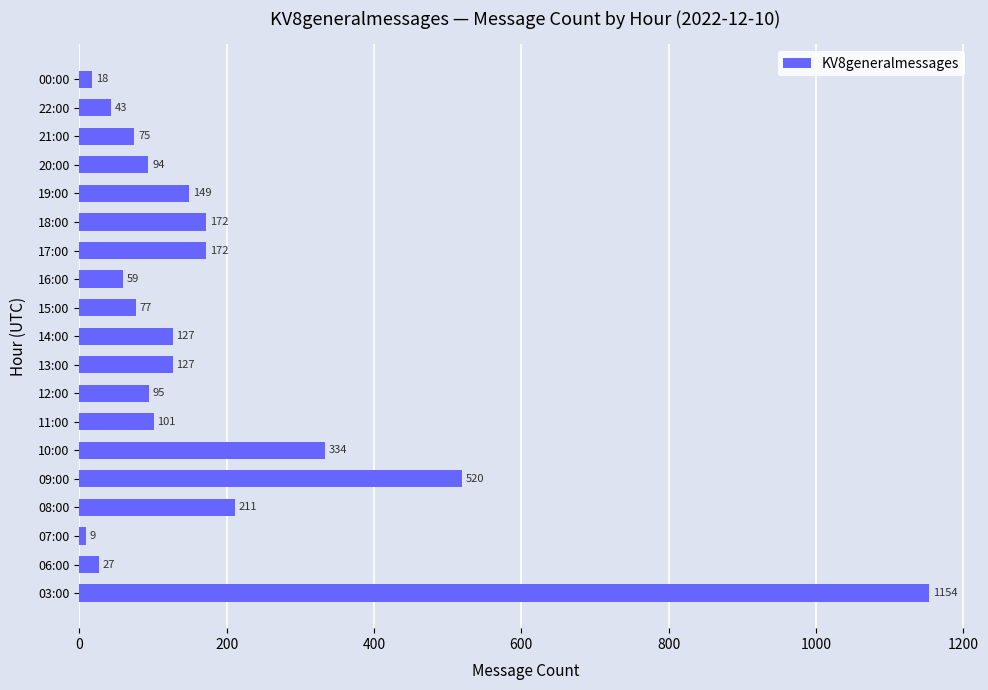

What is the change in value from 08:00 to 15:00?

-134